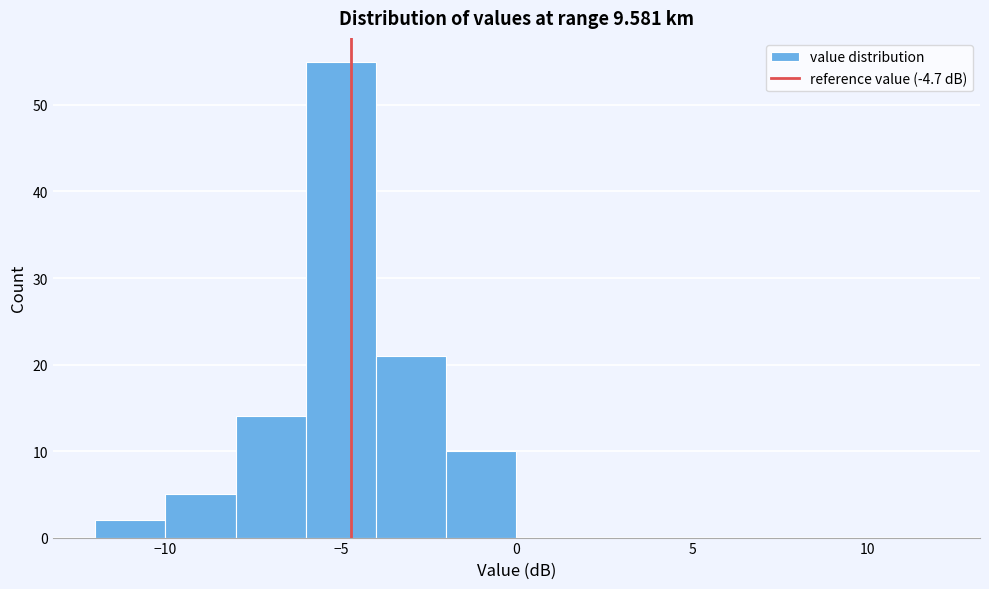

Reading left to right, list every bar in this chart as the range it spans on the x-axis followed by its height. The values are not printed on the chart, so give them approximately, as read against the axis.

-12 to -10: 2
-10 to -8: 5
-8 to -6: 14
-6 to -4: 55
-4 to -2: 21
-2 to 0: 10
0 to 2: 0
2 to 4: 0
4 to 6: 0
6 to 8: 0
8 to 10: 0
10 to 12: 0